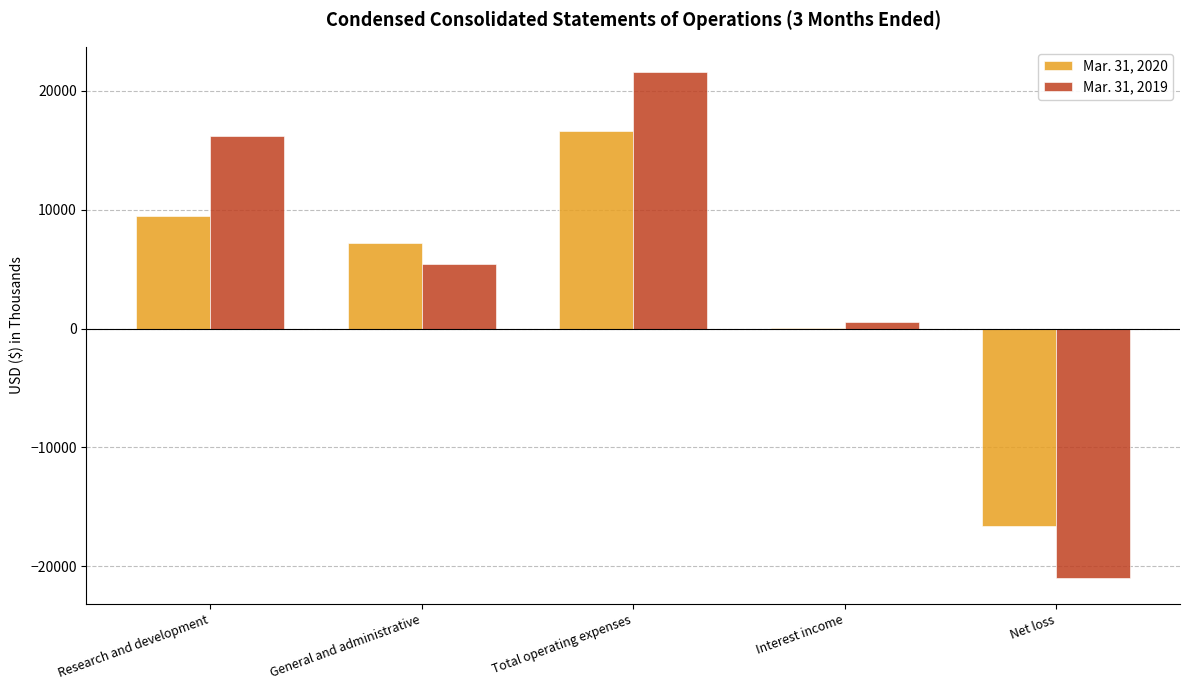

Which series changed the most between Total operating expenses and Interest income?

Mar. 31, 2019